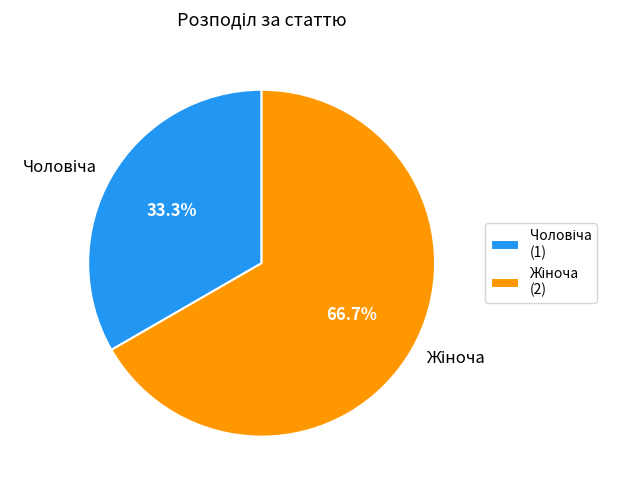

Does any single category account for the majority?

Yes